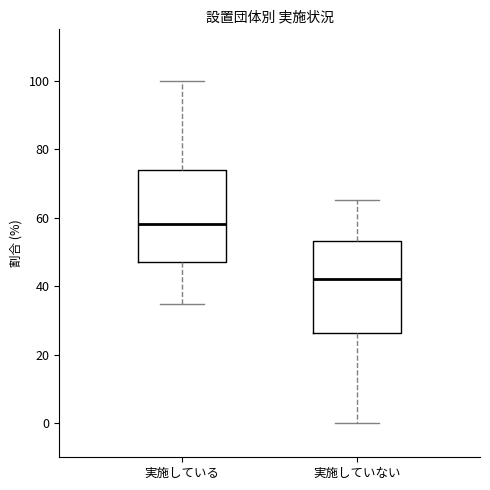

Reading left to right, read every box against the y-axis: the position of its median line, the range the box covers, and the ends of its whiskers. The values are not printed on the chart, so give them approximately, as read against the axis.

実施している: median 58, box 46 to 74, whiskers 34 to 100
実施していない: median 42, box 26 to 54, whiskers 0 to 66